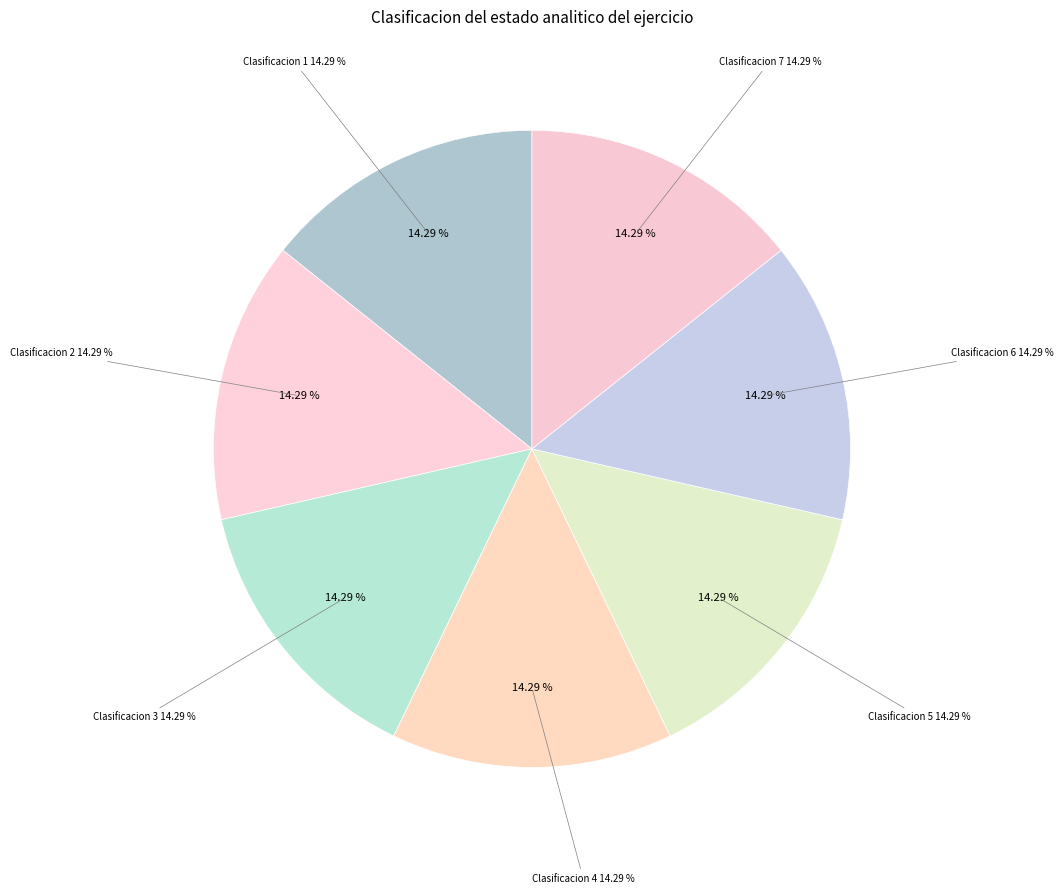

Count the number of slices in the pie.

7